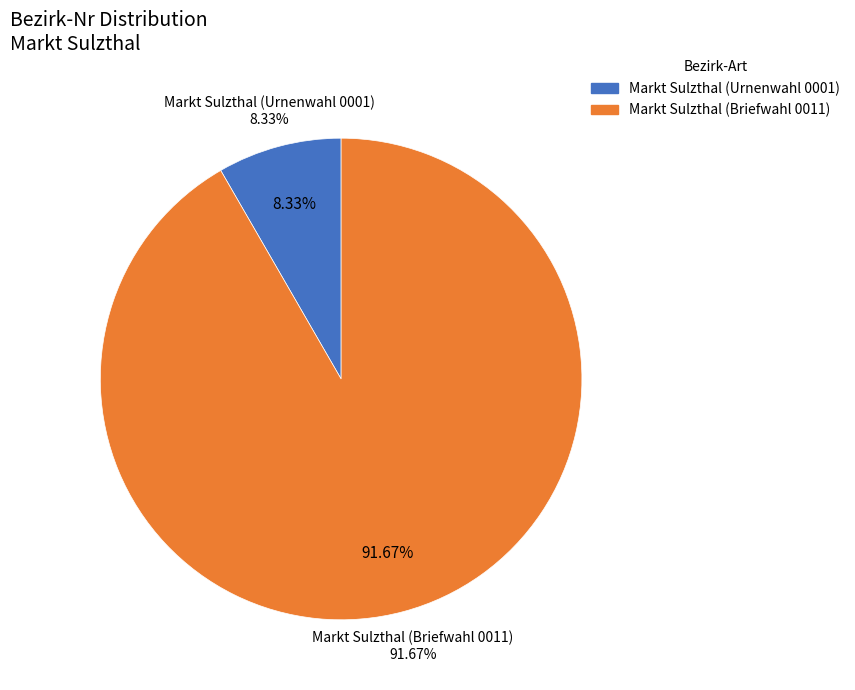

How much of the chart is everything except Markt Sulzthal (Briefwahl 0011)?

8.3%